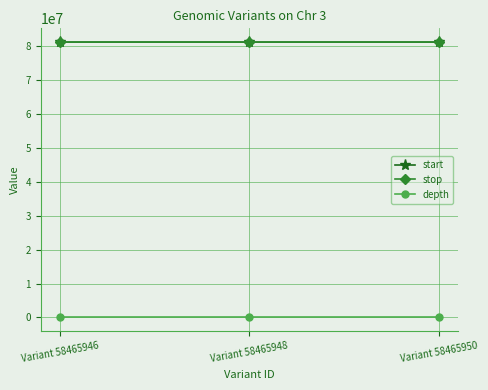

Where is start nearest to the value 81056393?

Variant 58465948